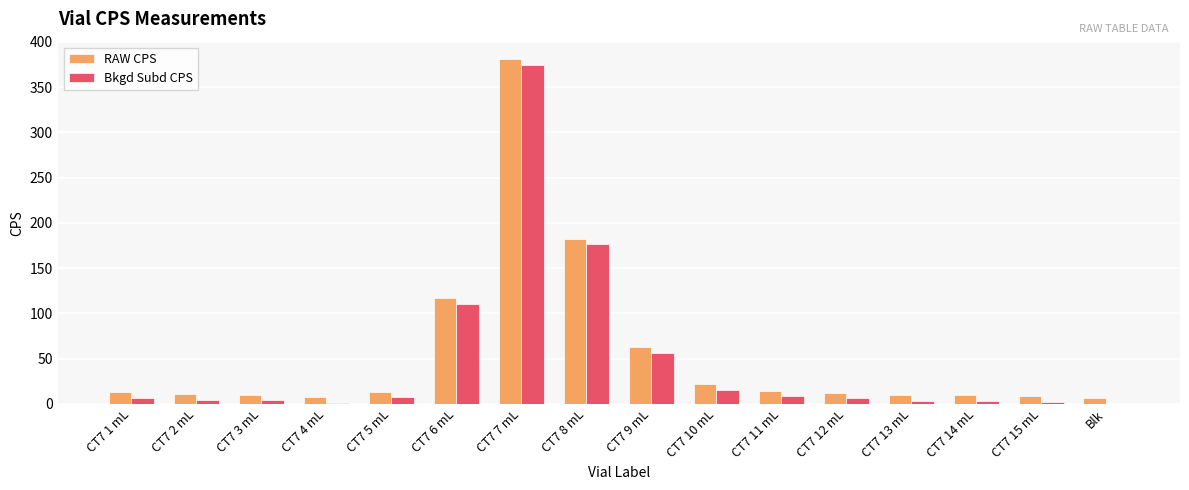

Is the value of Bkgd Subd CPS at CT7 15 mL greater than the value of RAW CPS at CT7 8 mL?

No